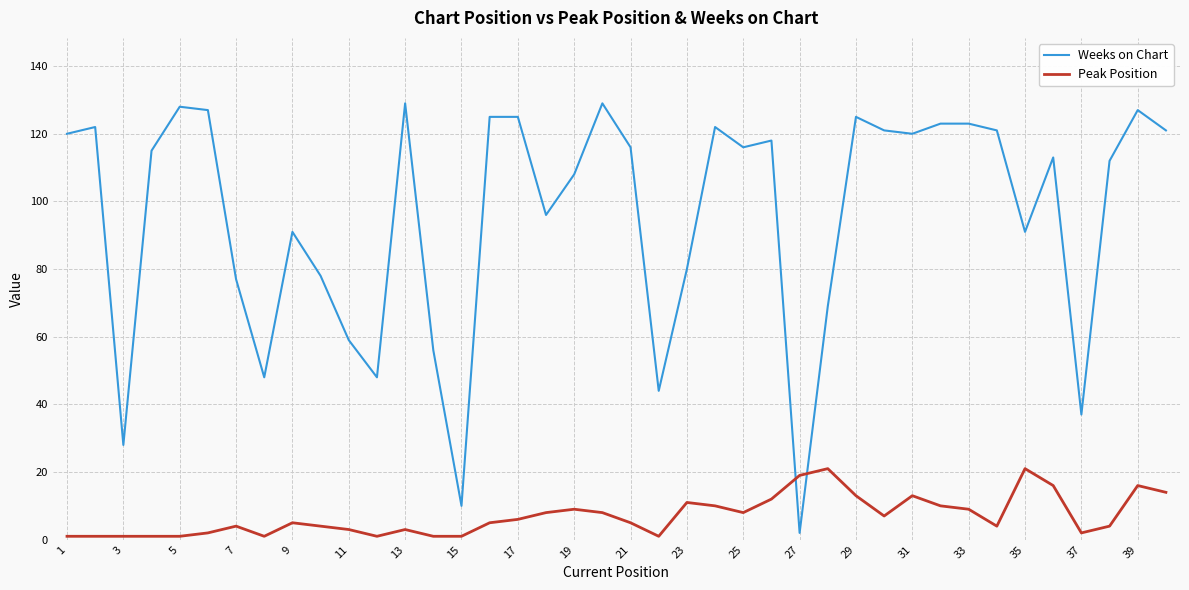

Which series has the largest range (max minus min)?

Weeks on Chart